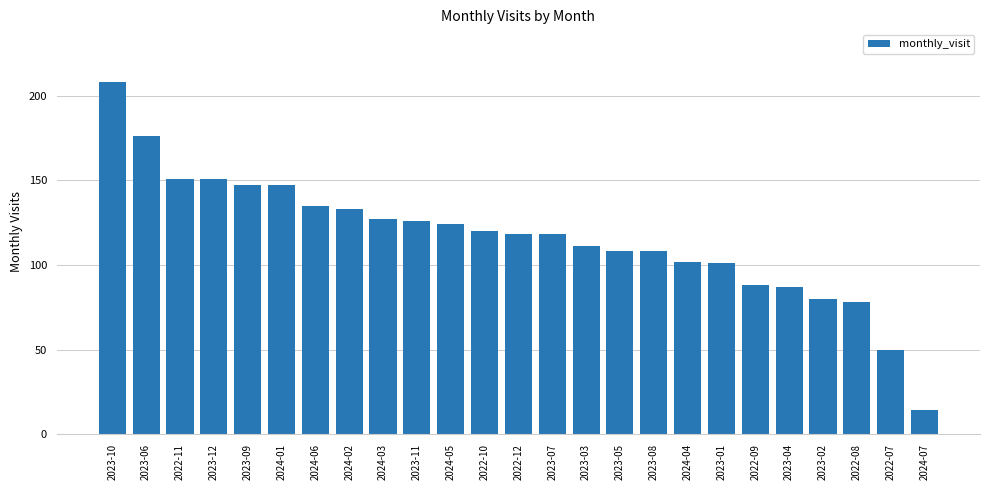

Are the bars grouped side by side (vs. stacked)?

No